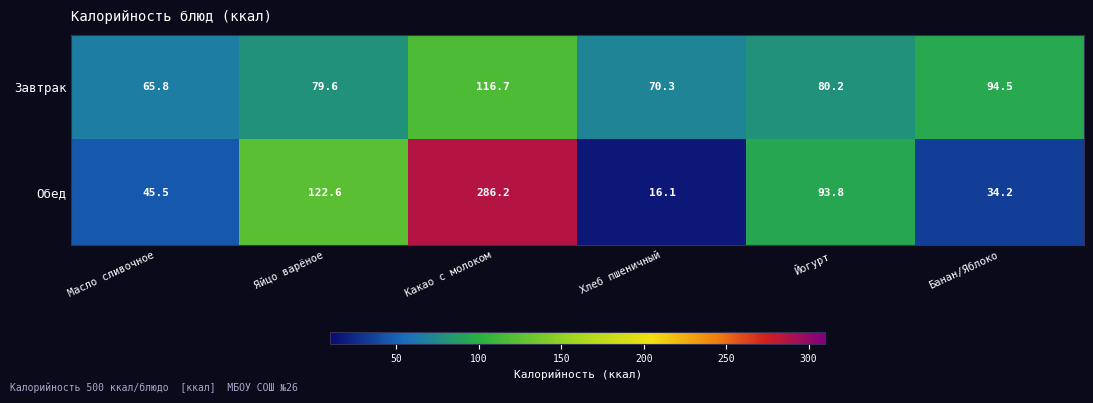

Where does the Завтрак series first go above 80?

Какао с молоком